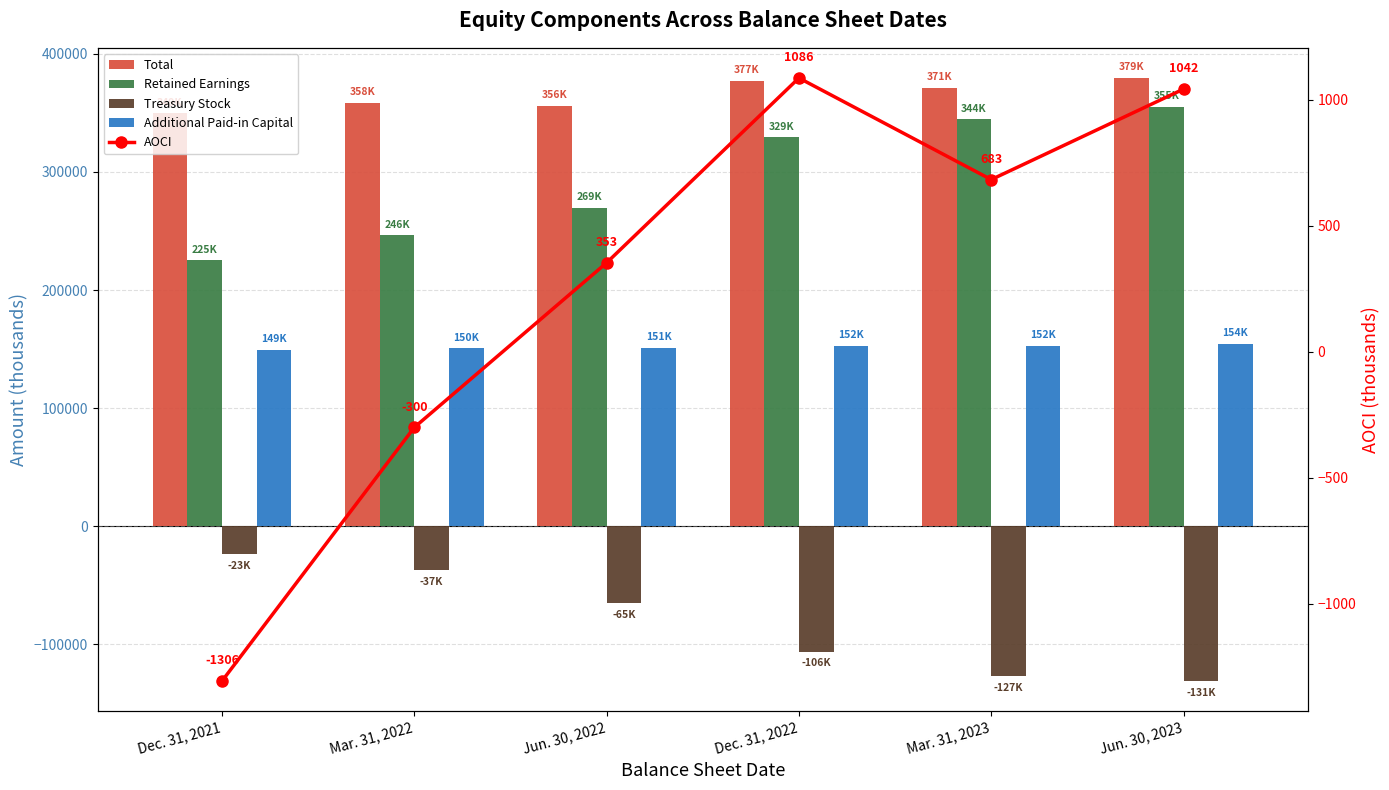

What are all the series names shown in the legend?

Total, Retained Earnings, Treasury Stock, Additional Paid-in Capital, AOCI